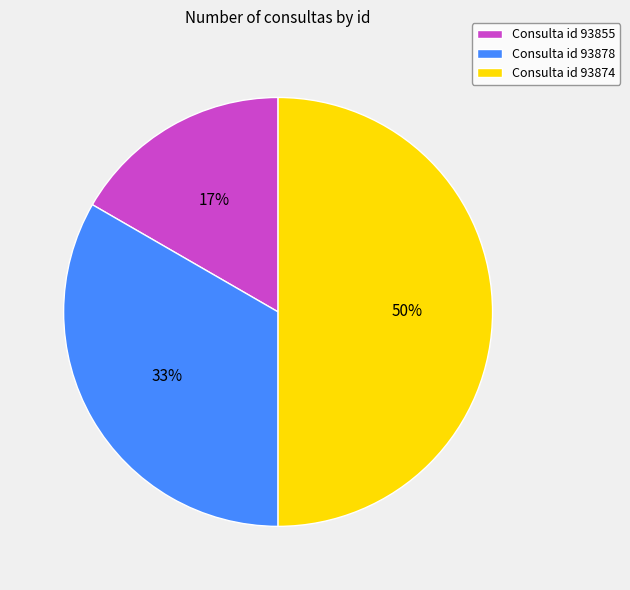

To the nearest percent, what is the average slice percentage?

33%